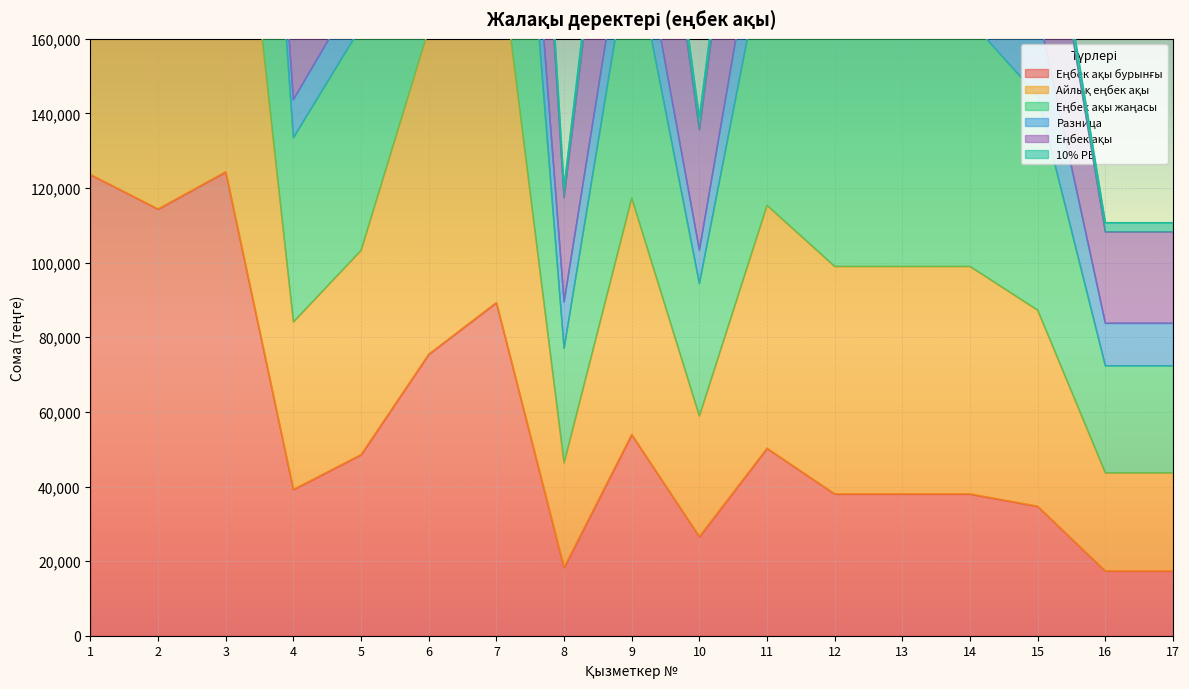

What is the difference between the maximum and minimum values in the Еңбек ақы series?

399014.9